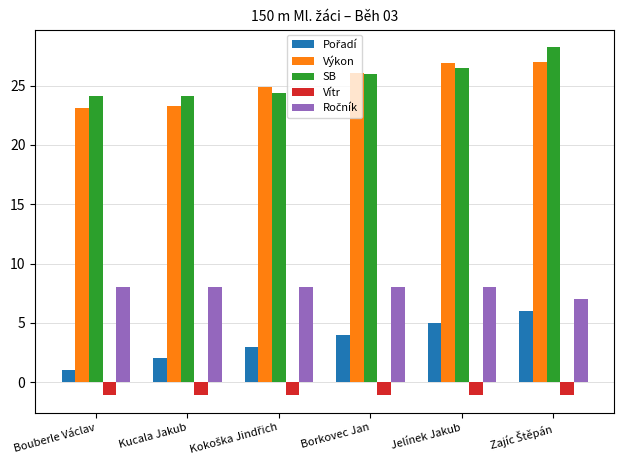

What is the maximum value shown in the chart?

28.3